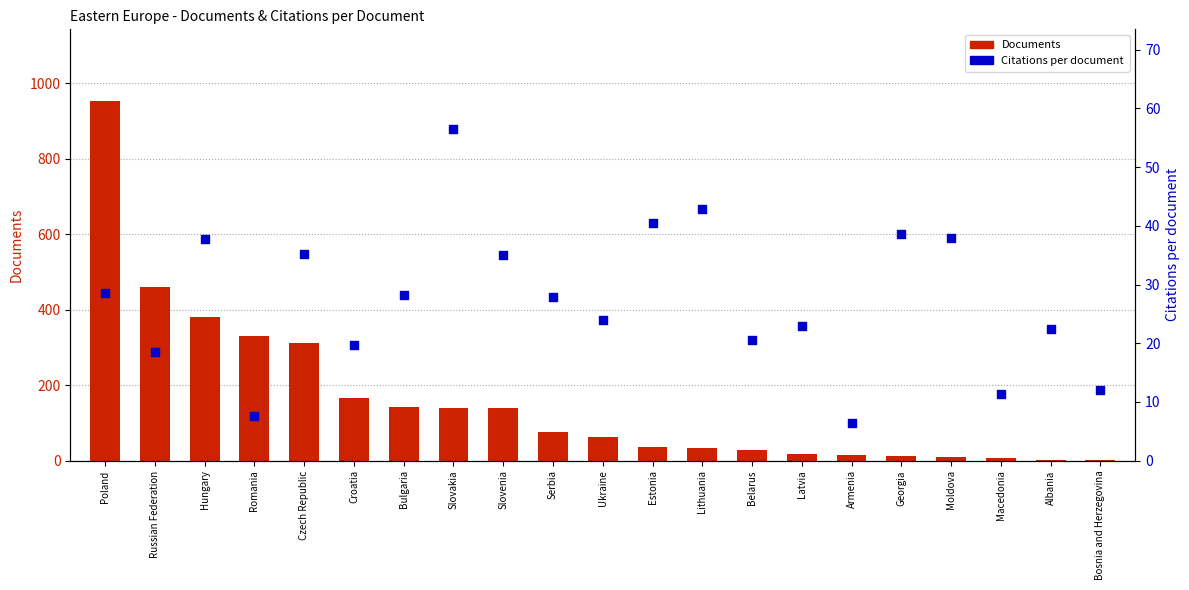

Is the value of Citations per document at Lithuania greater than the value of Documents at Latvia?

Yes